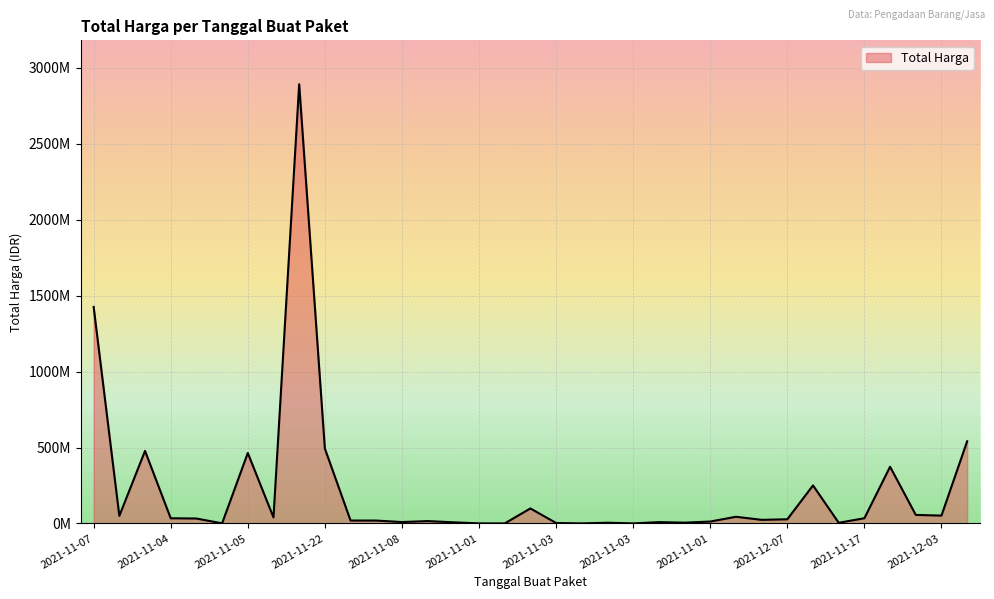

Does the chart have visible grid lines?

Yes